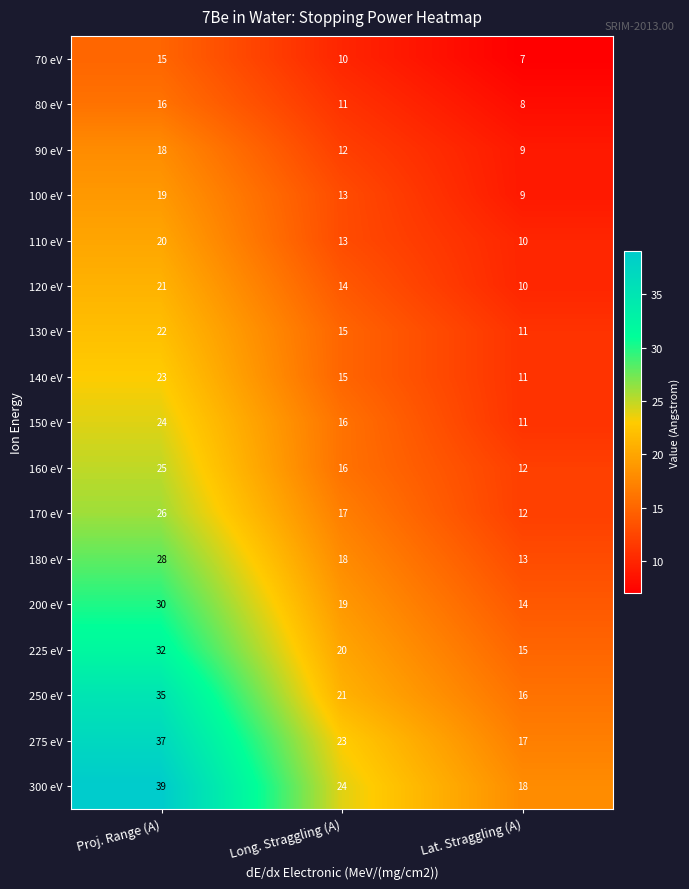

Rank the series by their maximum value, from lowest to highest.

70 eV, 80 eV, 90 eV, 100 eV, 110 eV, 120 eV, 130 eV, 140 eV, 150 eV, 160 eV, 170 eV, 180 eV, 200 eV, 225 eV, 250 eV, 275 eV, 300 eV